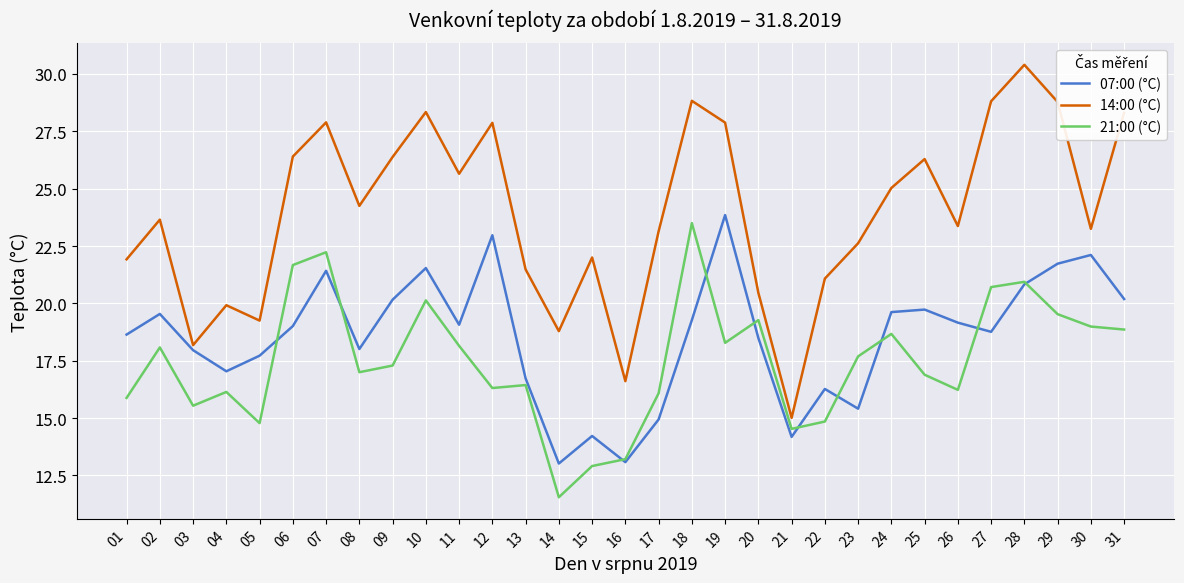

Which series has the largest range (max minus min)?

14:00 (°C)